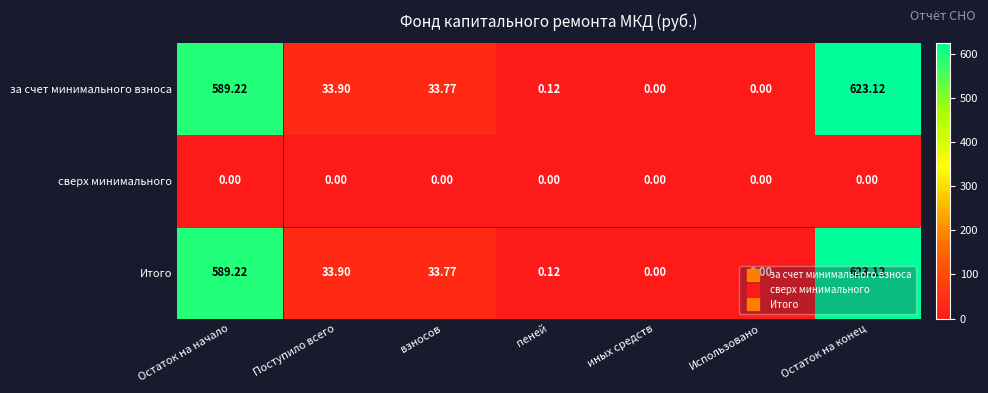

Which category has the highest value in the Итого series?

Остаток на конец